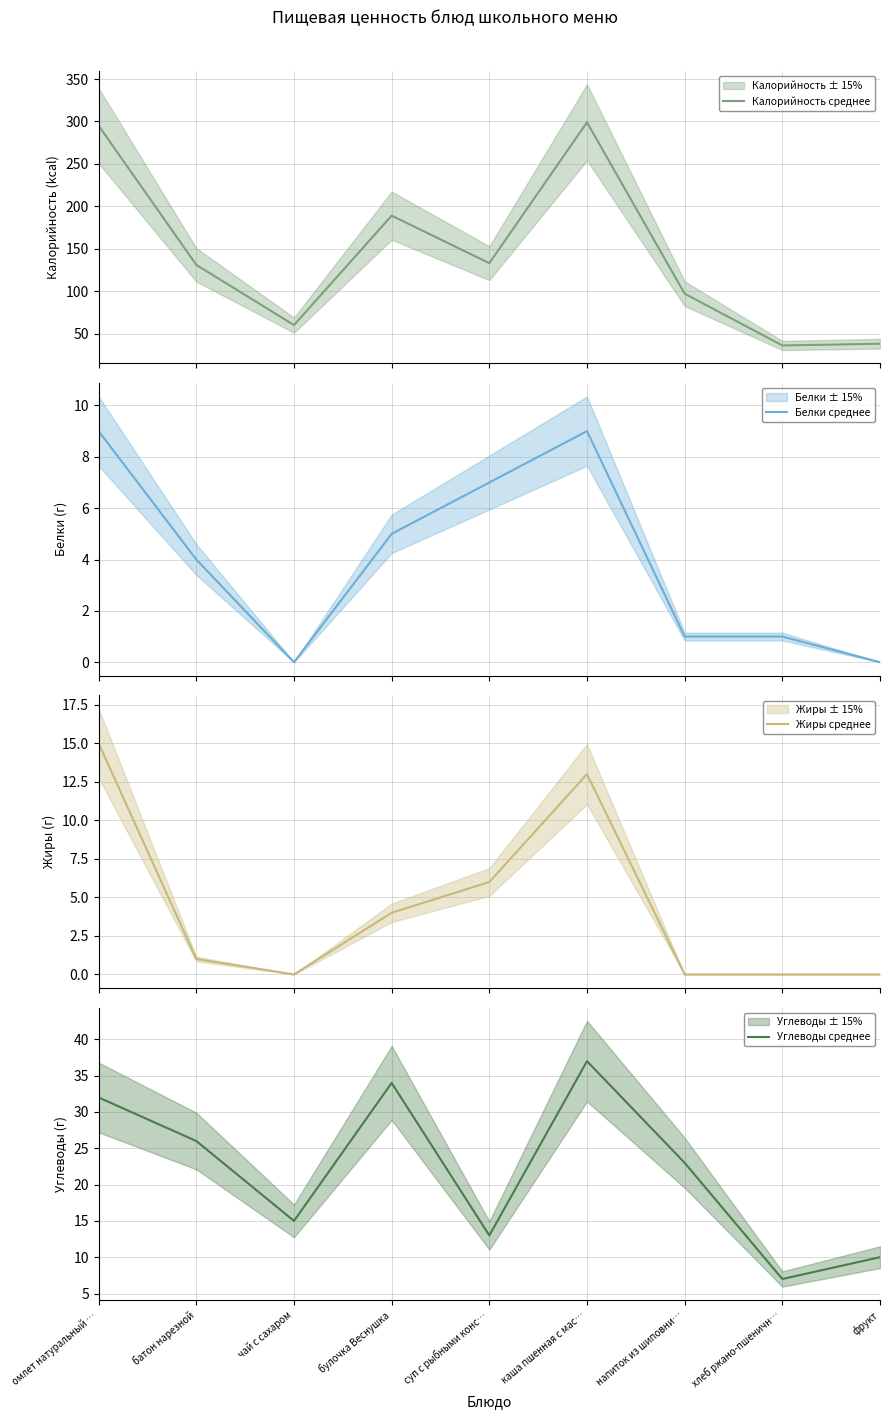

Between напиток из шиповни… and хлеб ржано-пшеничн…, which is larger?

напиток из шиповни…